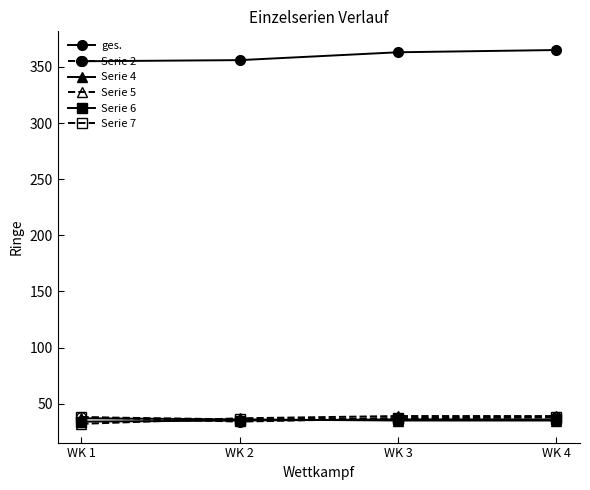

What is the value of the Serie 6 point at the 2nd from the left?

35